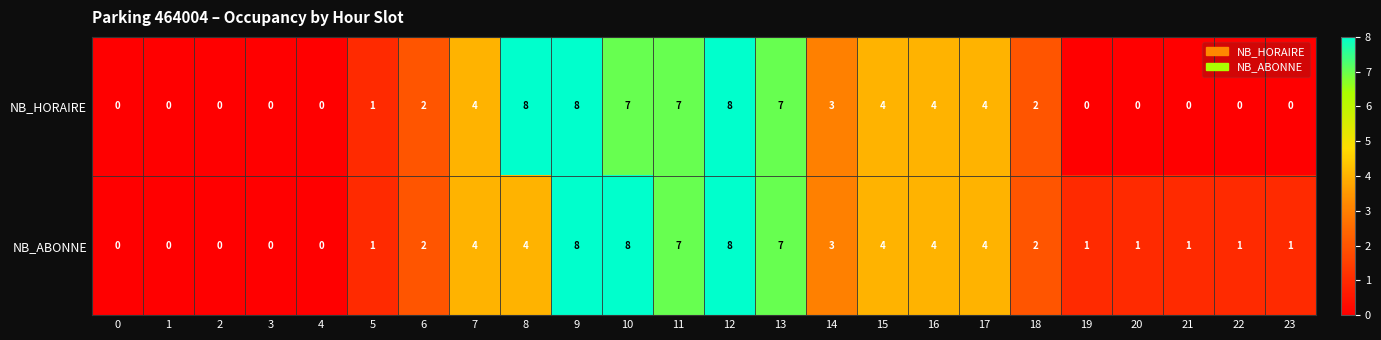

Is the value of NB_HORAIRE at 16 greater than the value of NB_ABONNE at 12?

No